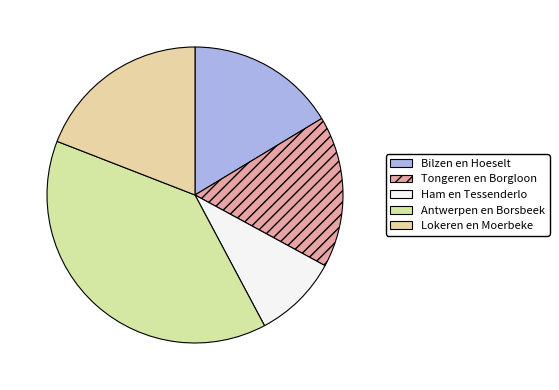

Does Lokeren en Moerbeke account for over 50% of the chart?

No